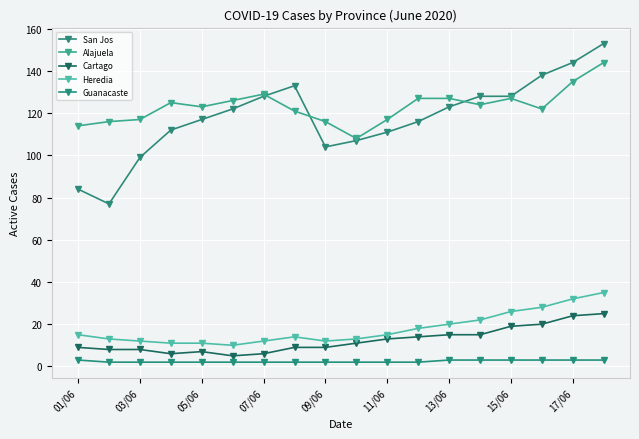

Reading left to right, list all the values displayed in this chart.

San Jos: 84	77	99	112	117	122	128	133	104	107	111	116	123	128	128	138	144	153
Alajuela: 114	116	117	125	123	126	129	121	116	108	117	127	127	124	127	122	135	144
Cartago: 9	8	8	6	7	5	6	9	9	11	13	14	15	15	19	20	24	25
Heredia: 15	13	12	11	11	10	12	14	12	13	15	18	20	22	26	28	32	35
Guanacaste: 3	2	2	2	2	2	2	2	2	2	2	2	3	3	3	3	3	3